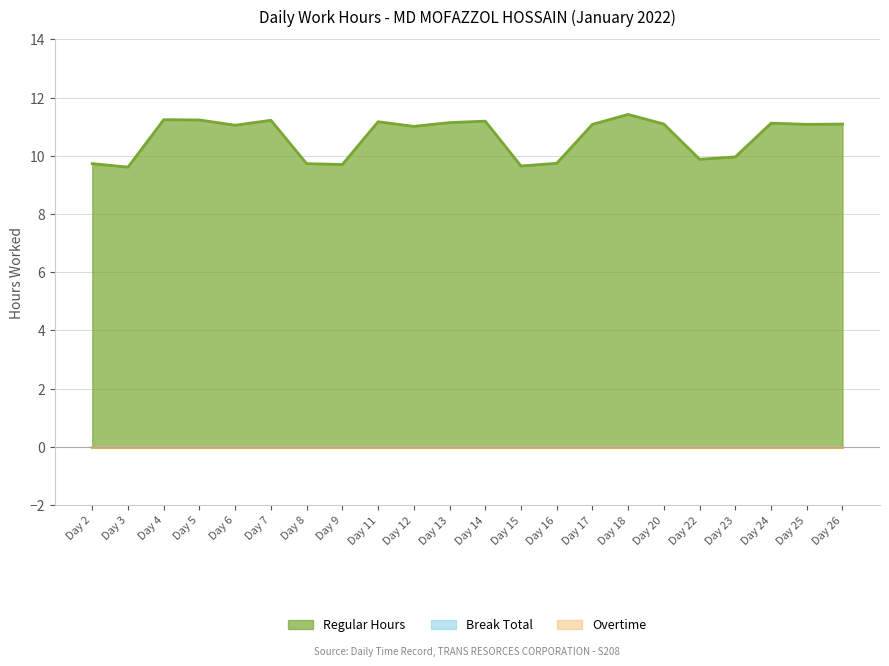

True or false: Overtime and Break Total intersect in this chart.

False